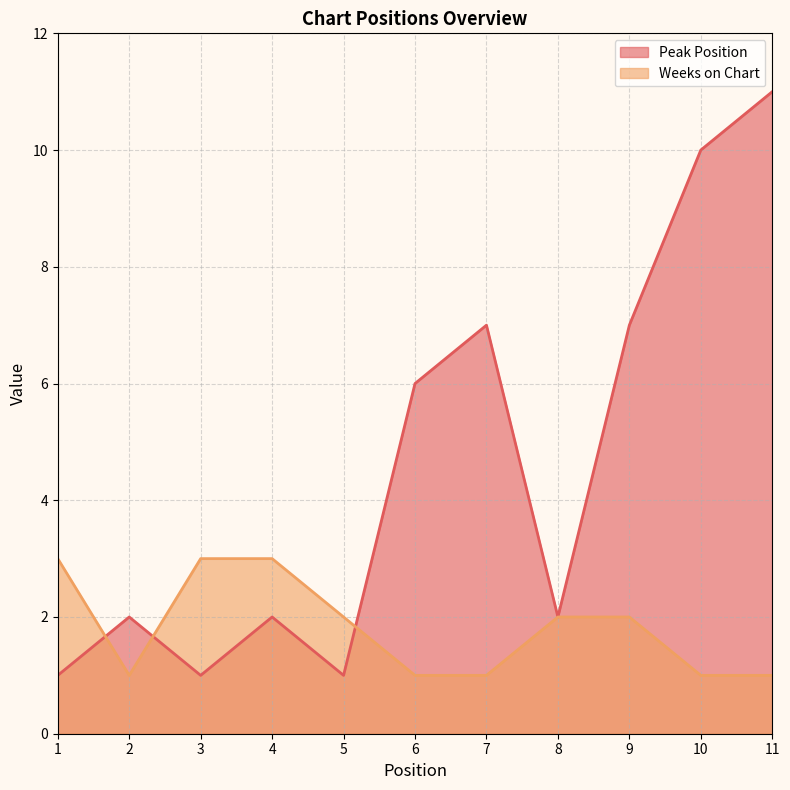

At which category is the sum across all series the highest?

11